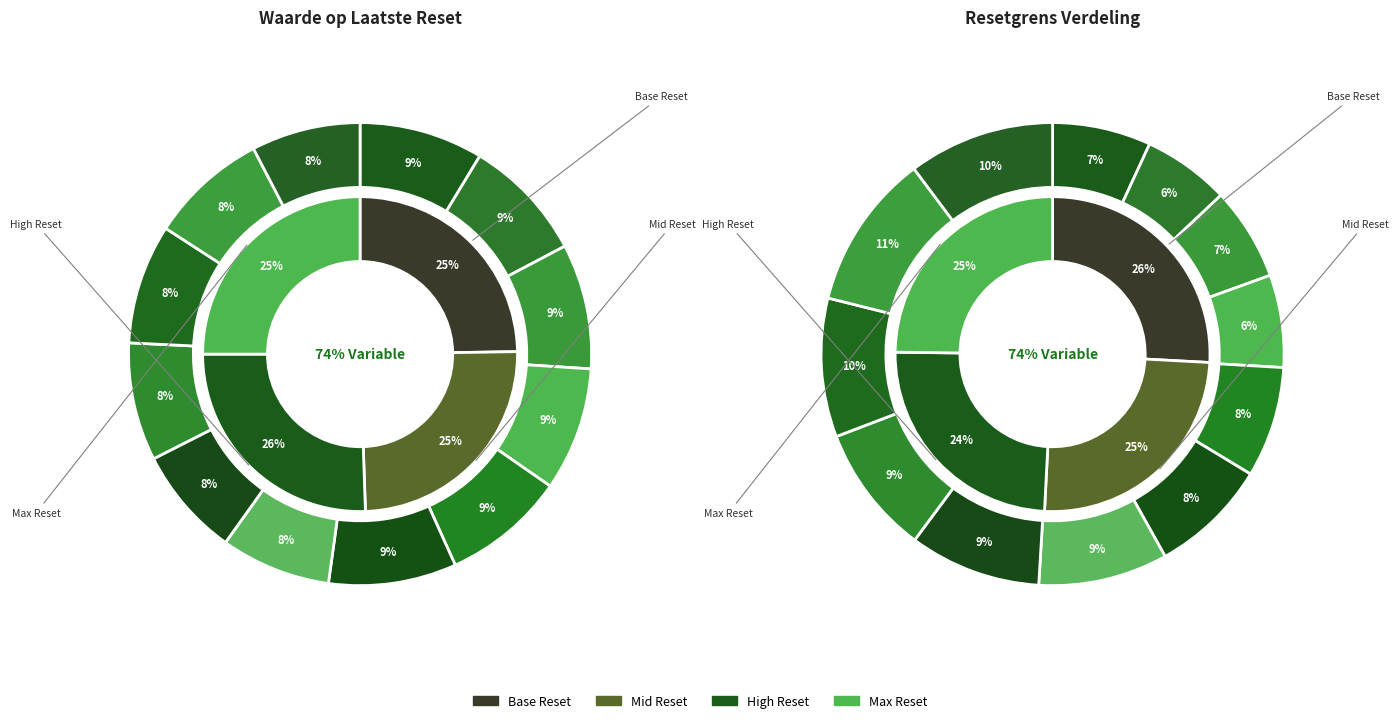

Is there any slice that represents more than half of the pie?

No